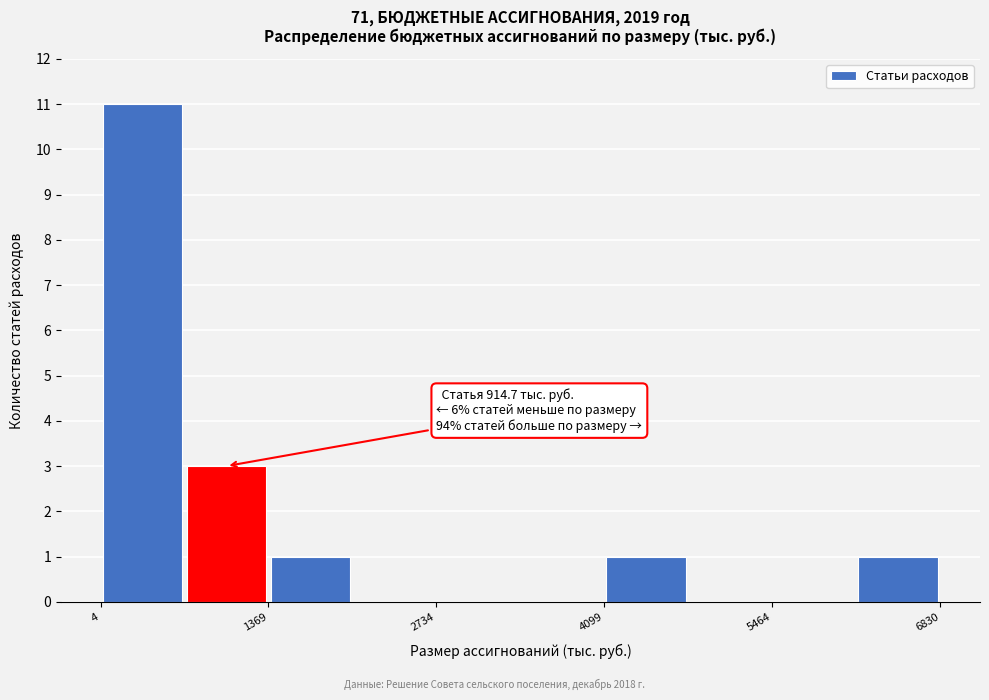

Around what value on the x-axis is the tallest bar? Give the approximate position of its centre, as read against the axis.

400